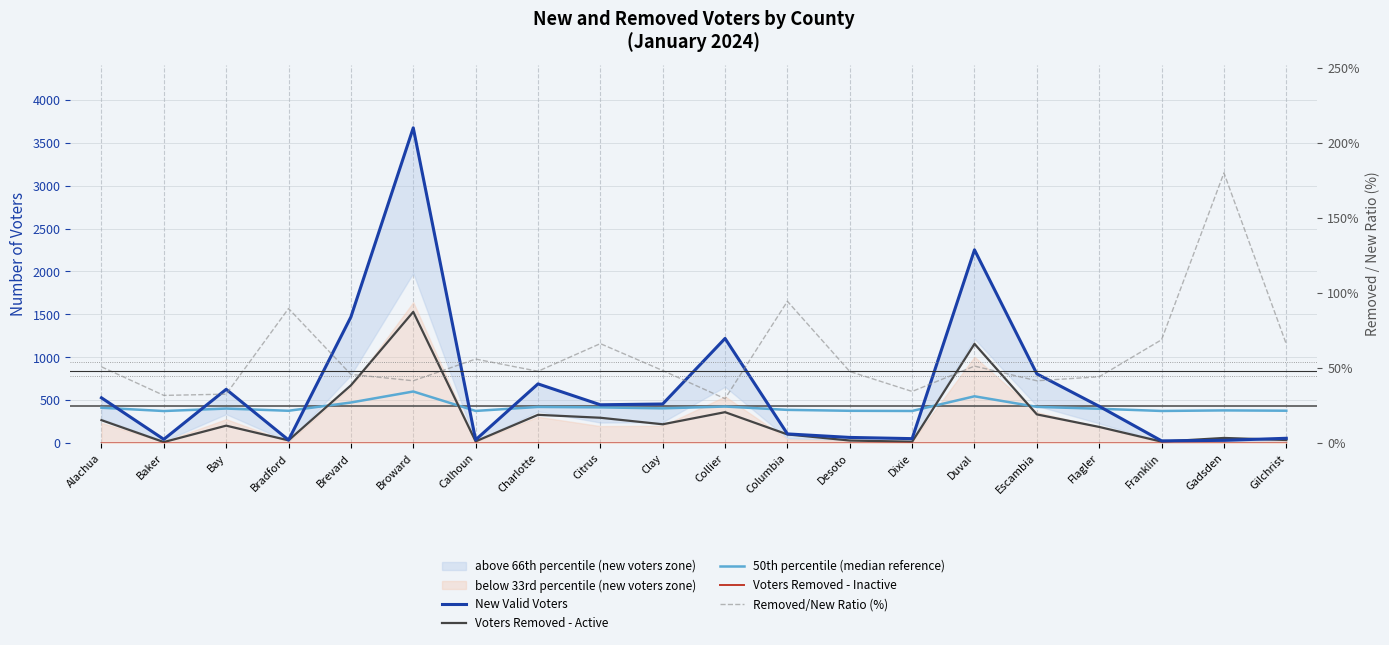

What is the spread (max minus min) of values at Columbia?

389.6